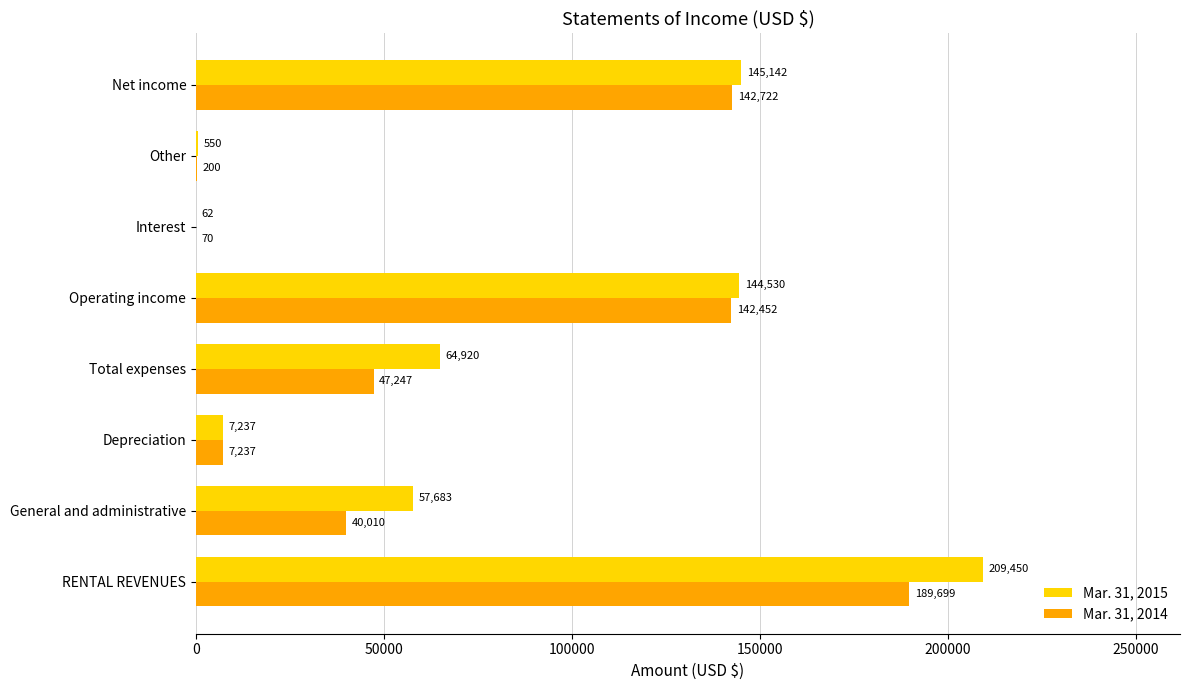

The value of Mar. 31, 2014 at Operating income is 142452. True or false?

True